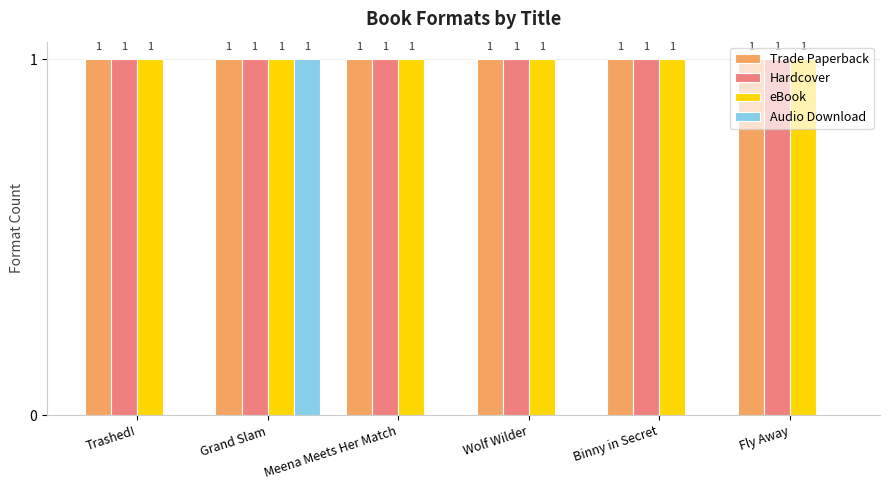

What is the total value across all series at Grand Slam?

4